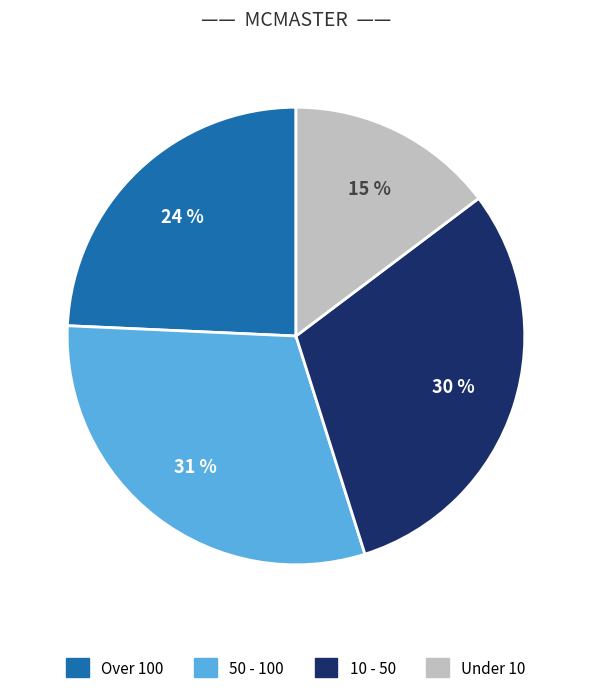

To the nearest percent, what is the average slice percentage?

25%